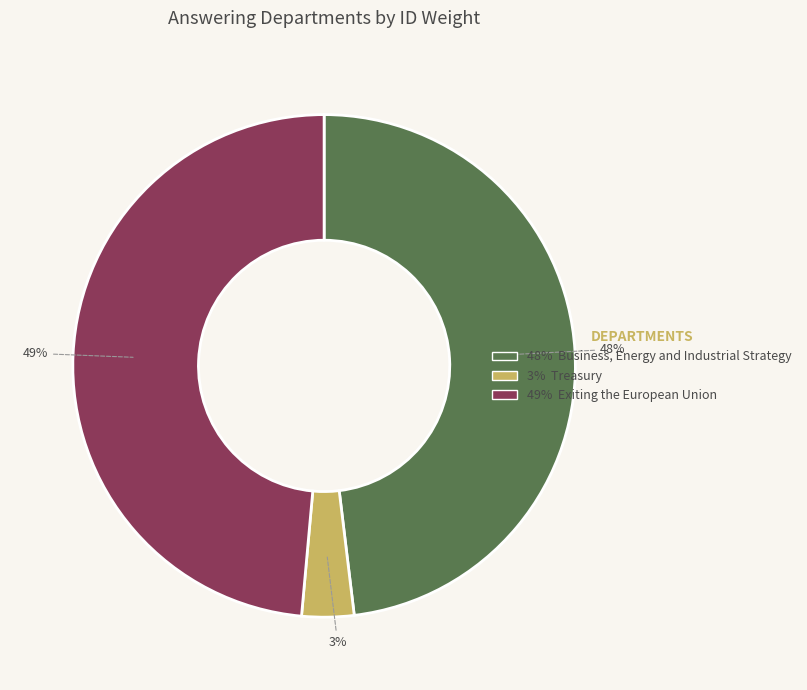

To the nearest percent, what is the average slice percentage?

33%